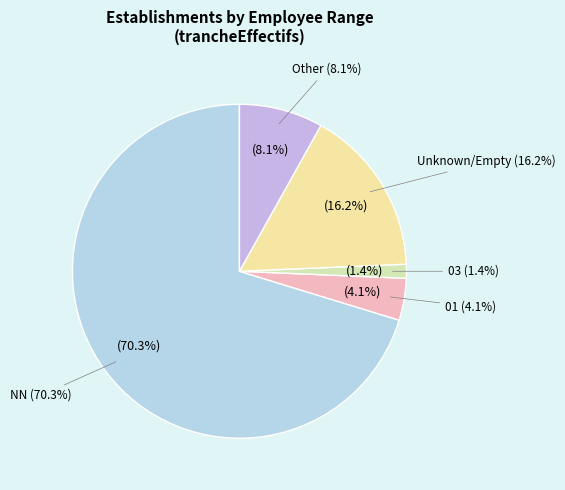

The other slice represents 8% of the pie. True or false?

True